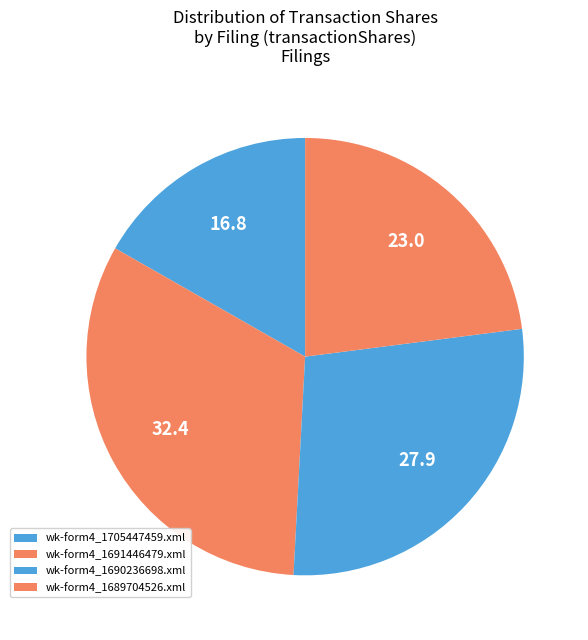

To the nearest percent, what is the average slice percentage?

25%